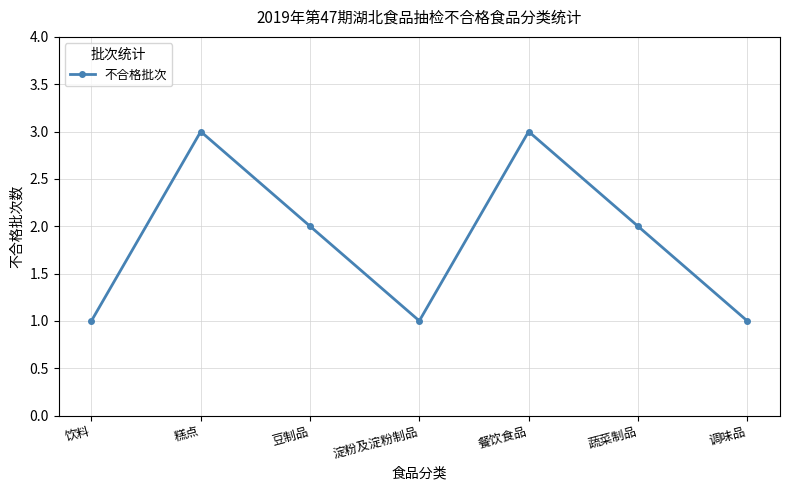

What is the maximum value shown in the chart?

3